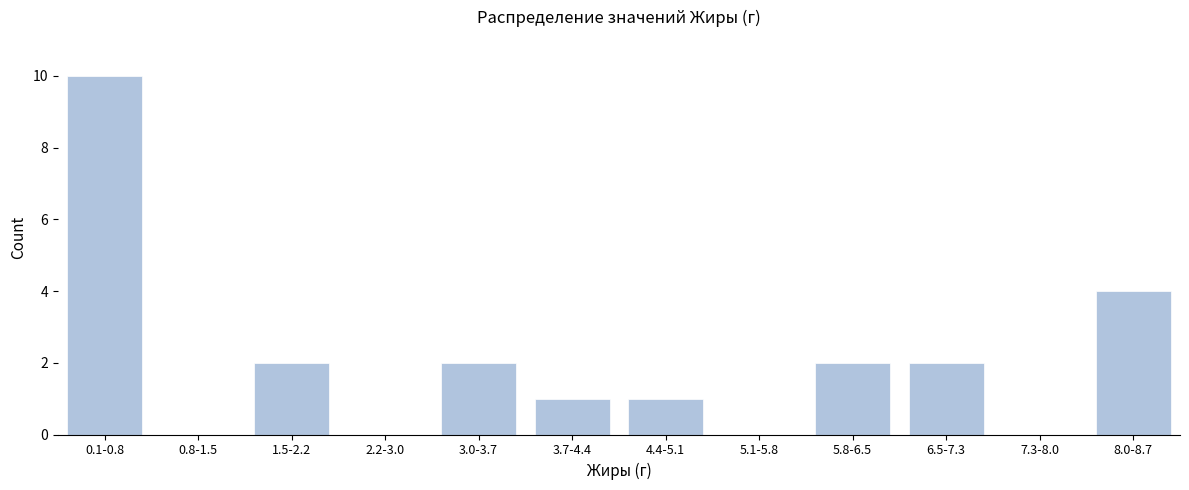

Reading left to right, what are all the values shown in this chart?

0.1-0.8=10	0.8-1.5=0	1.5-2.2=2	2.2-3.0=0	3.0-3.7=2	3.7-4.4=1	4.4-5.1=1	5.1-5.8=0	5.8-6.5=2	6.5-7.3=2	7.3-8.0=0	8.0-8.7=4